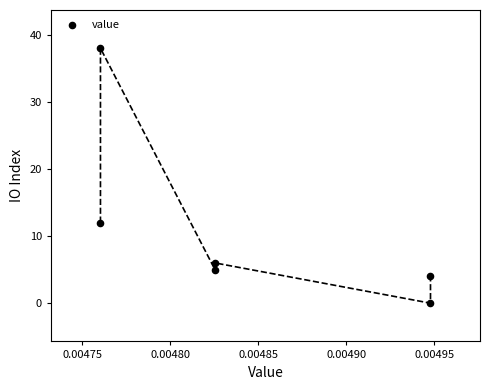

What Y value in the scatter plot is closest to 19?

12